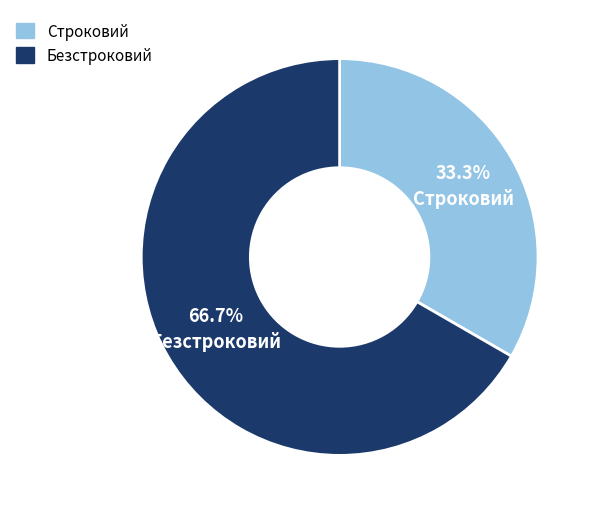

Is it true that Строковий is 33% of the pie?

True